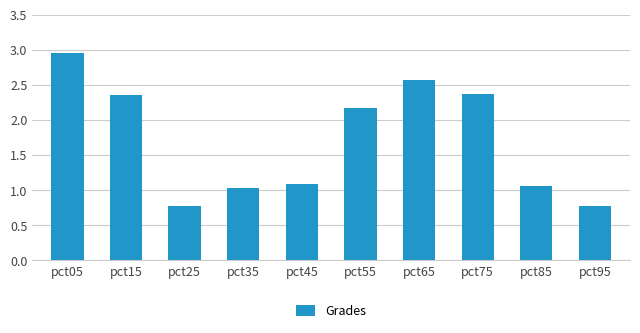

What is the average value?

1.7